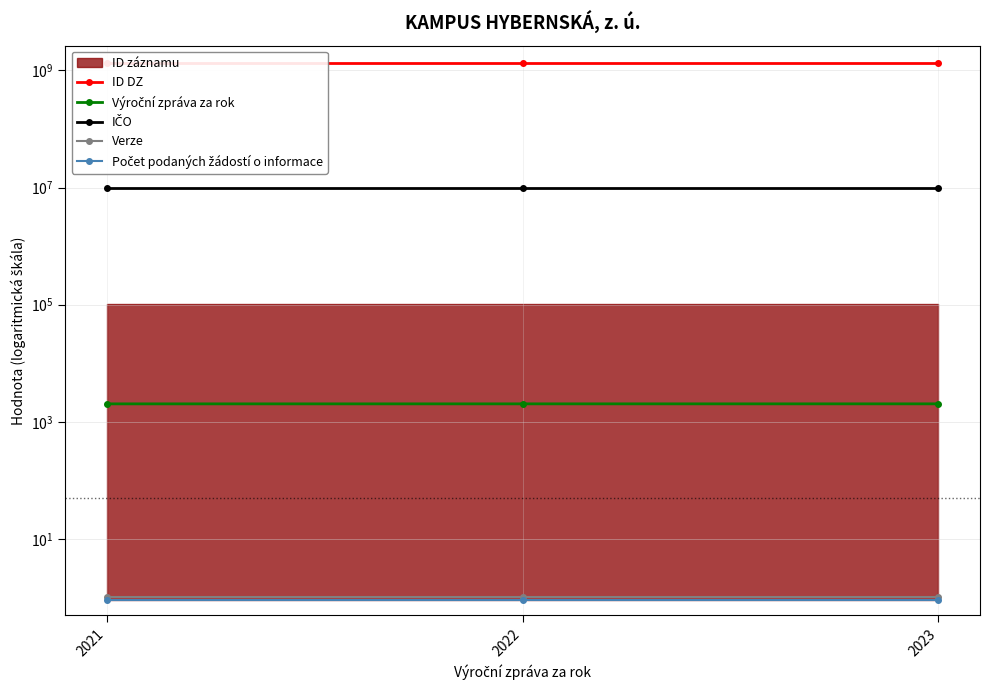

Which category has the highest value in the Verze series?

2021